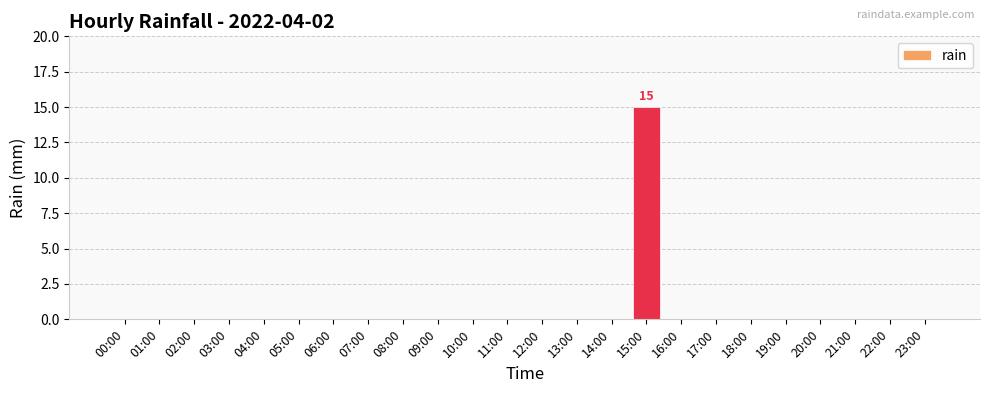

Reading left to right, list all the values displayed in this chart.

00:00=0	01:00=0	02:00=0	03:00=0	04:00=0	05:00=0	06:00=0	07:00=0	08:00=0	09:00=0	10:00=0	11:00=0	12:00=0	13:00=0	14:00=0	15:00=15	16:00=0	17:00=0	18:00=0	19:00=0	20:00=0	21:00=0	22:00=0	23:00=0